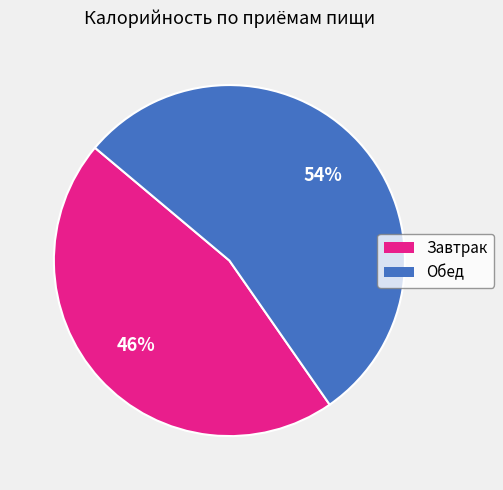

How many slices are in this pie chart?

2